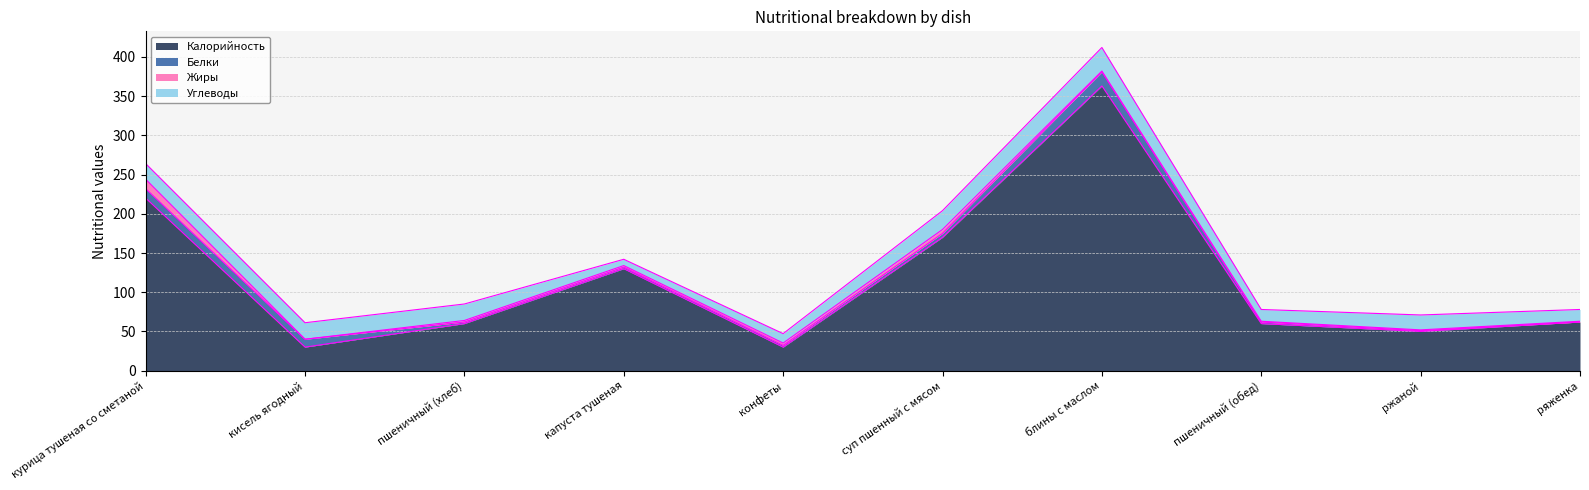

What is the difference between the maximum and minimum values in the Жиры series?

11.9